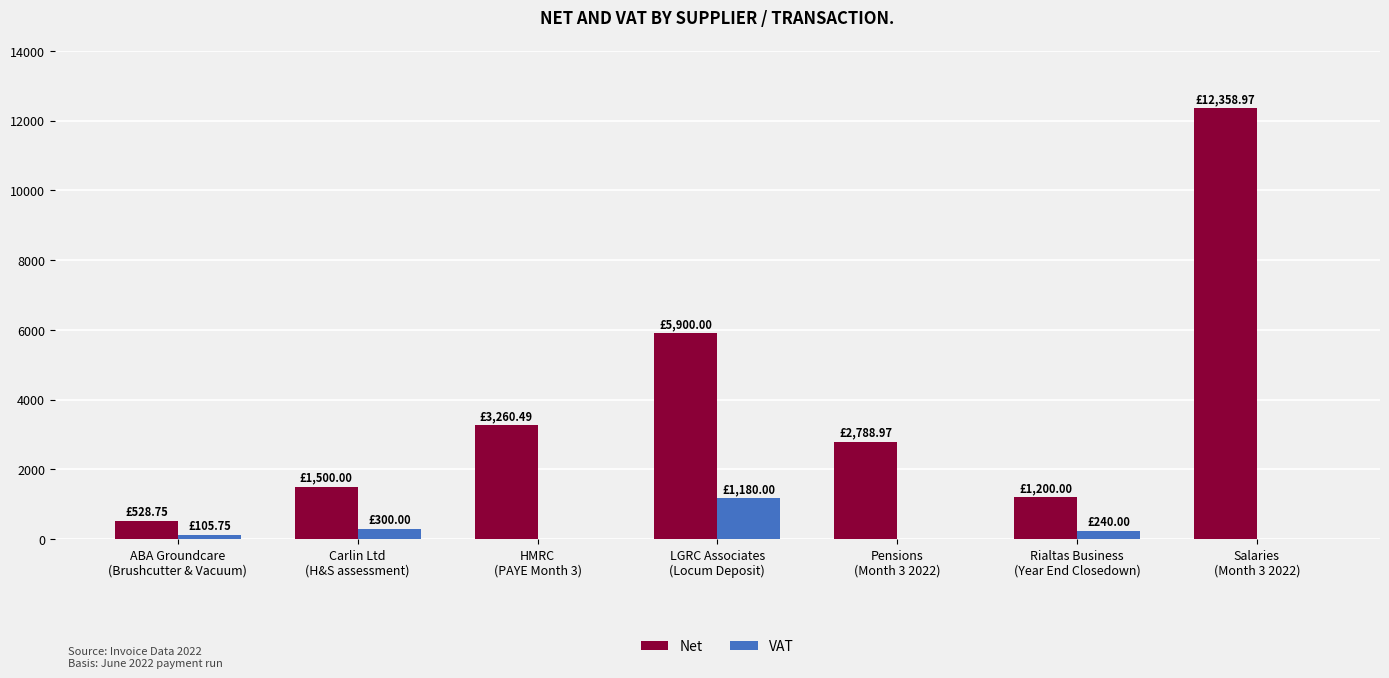

Which series has the largest total across all categories?

Net